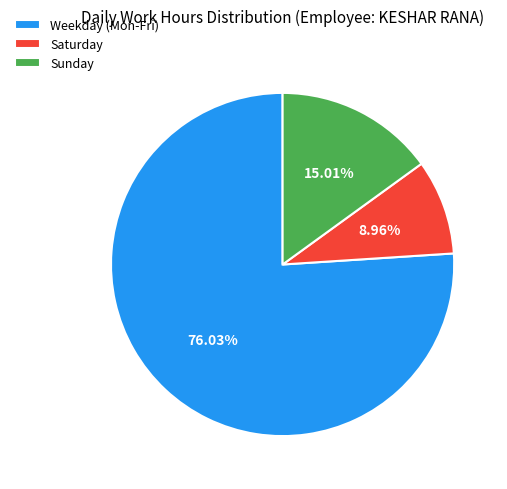

Do Weekday (Mon-Fri) and Sunday together represent more than half of the pie?

Yes